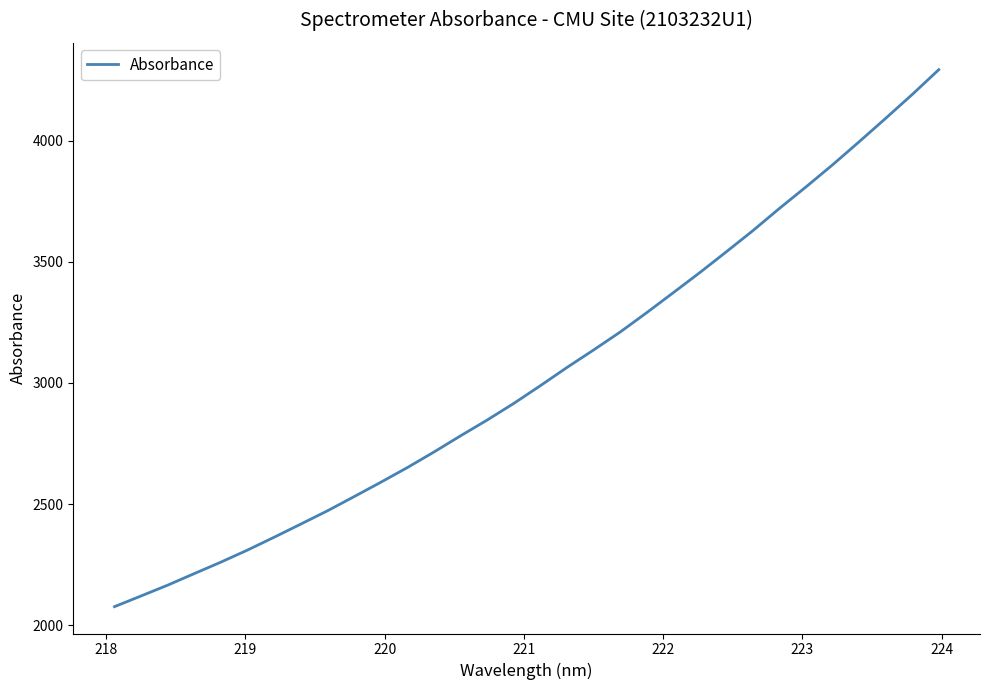

What is the smallest value displayed?

2076.9